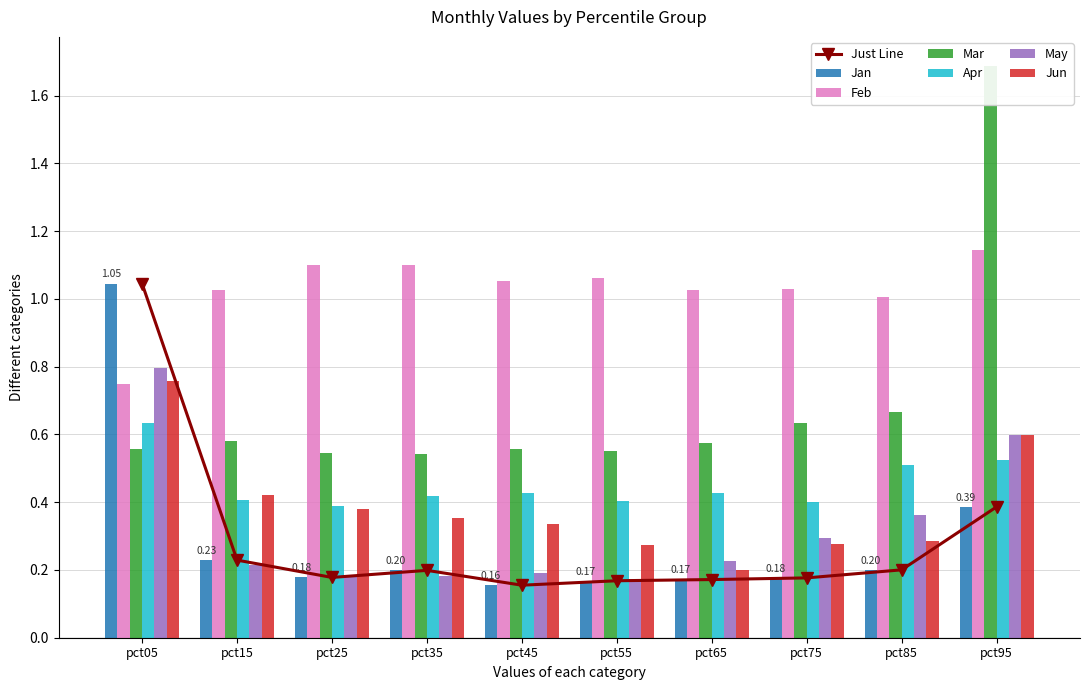

At pct05, list the series in order from smallest to largest.

Mar, Apr, Feb, Jun, May, Jan